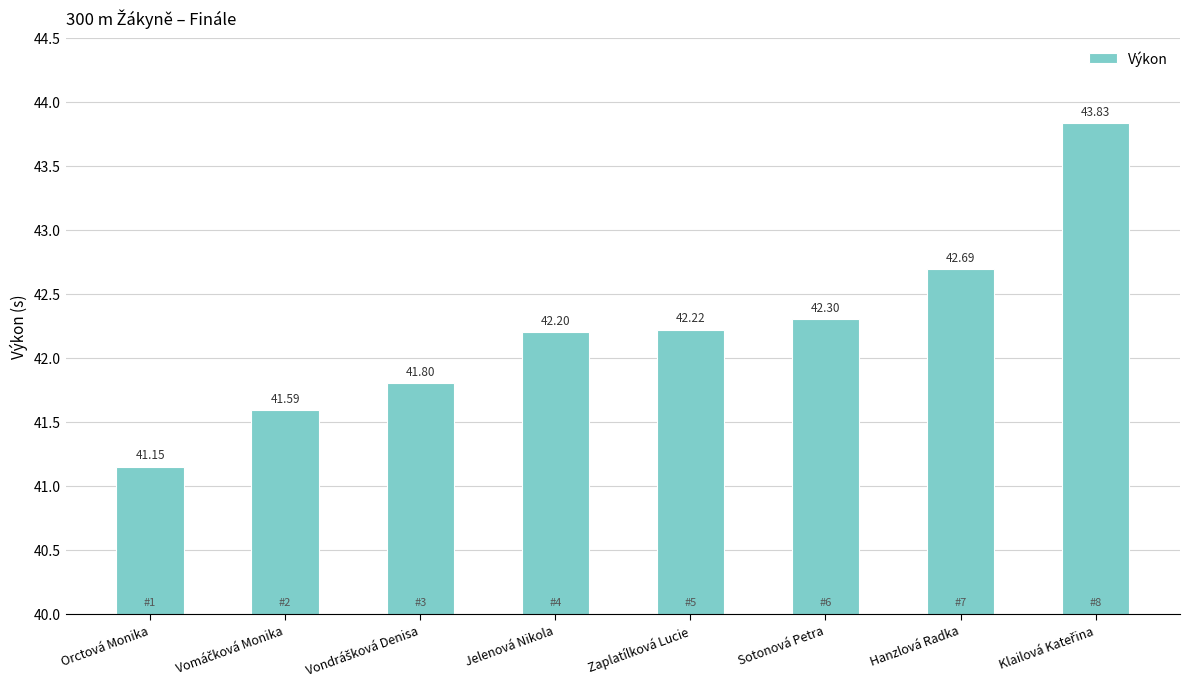

The chart shows a value of 68.1 at Orctová Monika. True or false?

False